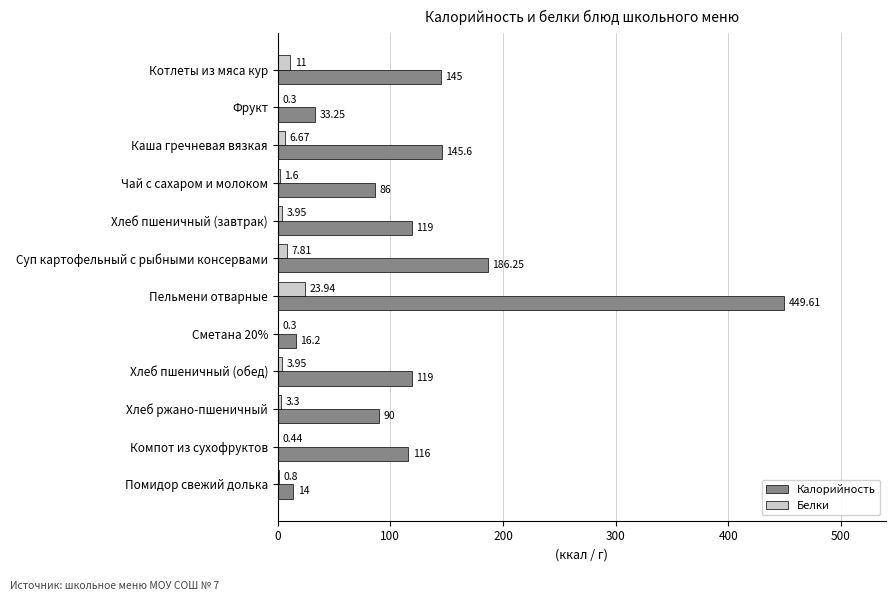

At which category is the sum across all series the highest?

Пельмени отварные